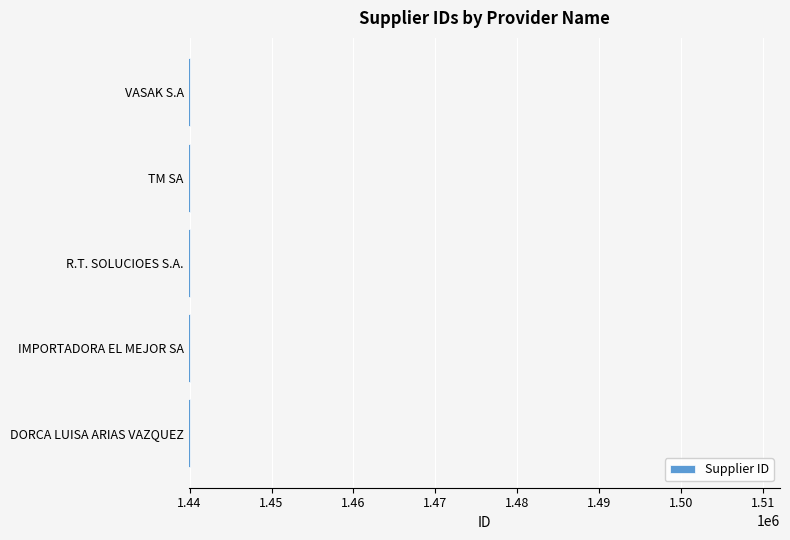

How many values are below 1440048?

2